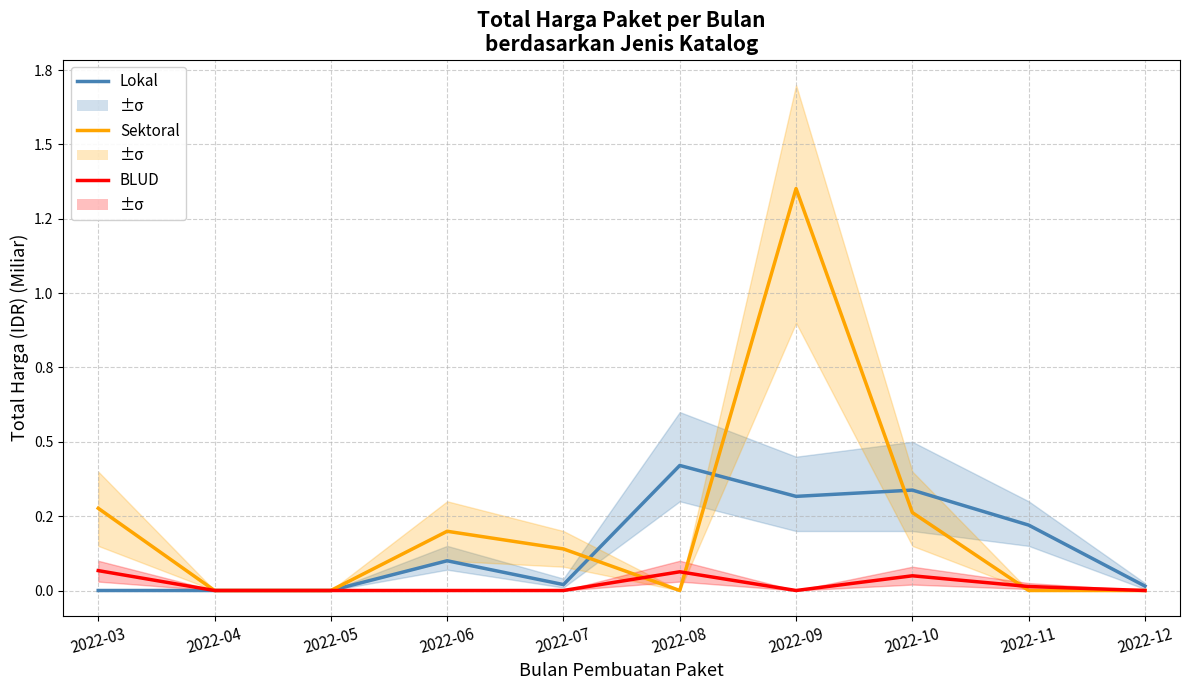

Which category has the lowest value across all series?

2022-03